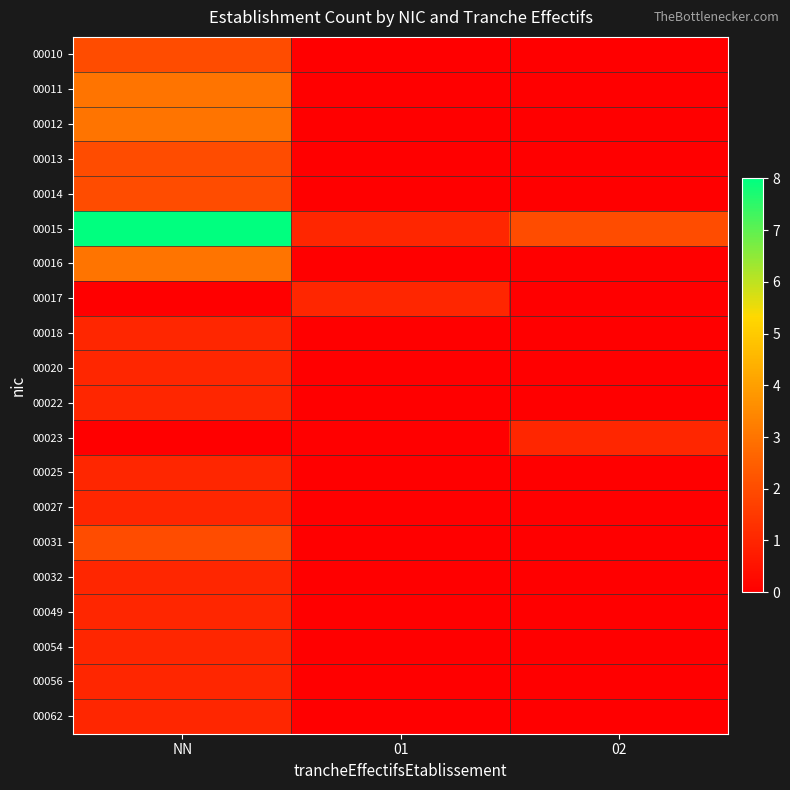

At 02, list the series in order from smallest to largest.

00010, 00011, 00012, 00013, 00014, 00016, 00017, 00018, 00020, 00022, 00025, 00027, 00031, 00032, 00049, 00054, 00056, 00062, 00023, 00015